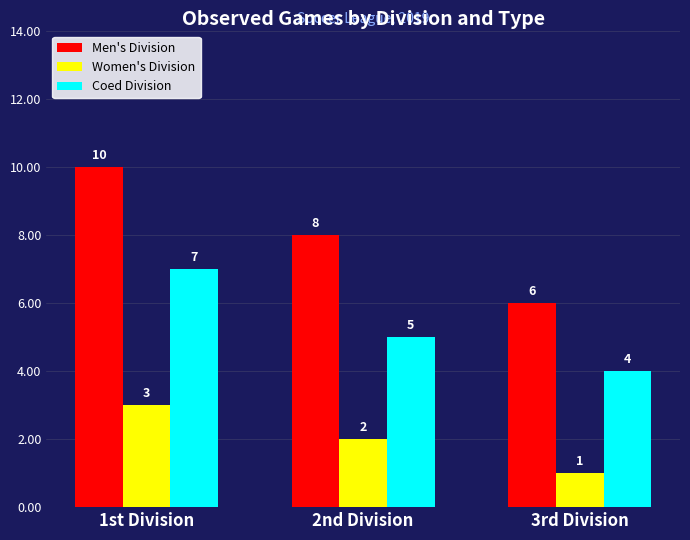

What is the sum of the Women's Division values at 2nd Division and 1st Division?

5